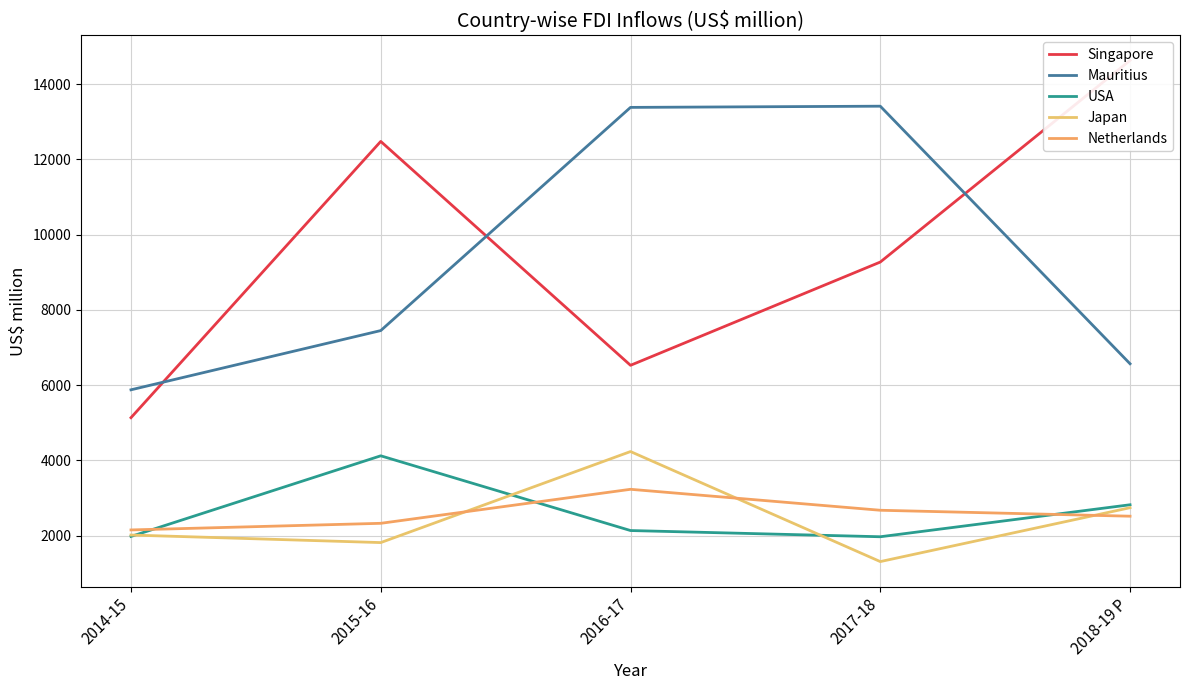

Rank the series at 2017-18 from highest to lowest value.

Mauritius, Singapore, Netherlands, USA, Japan